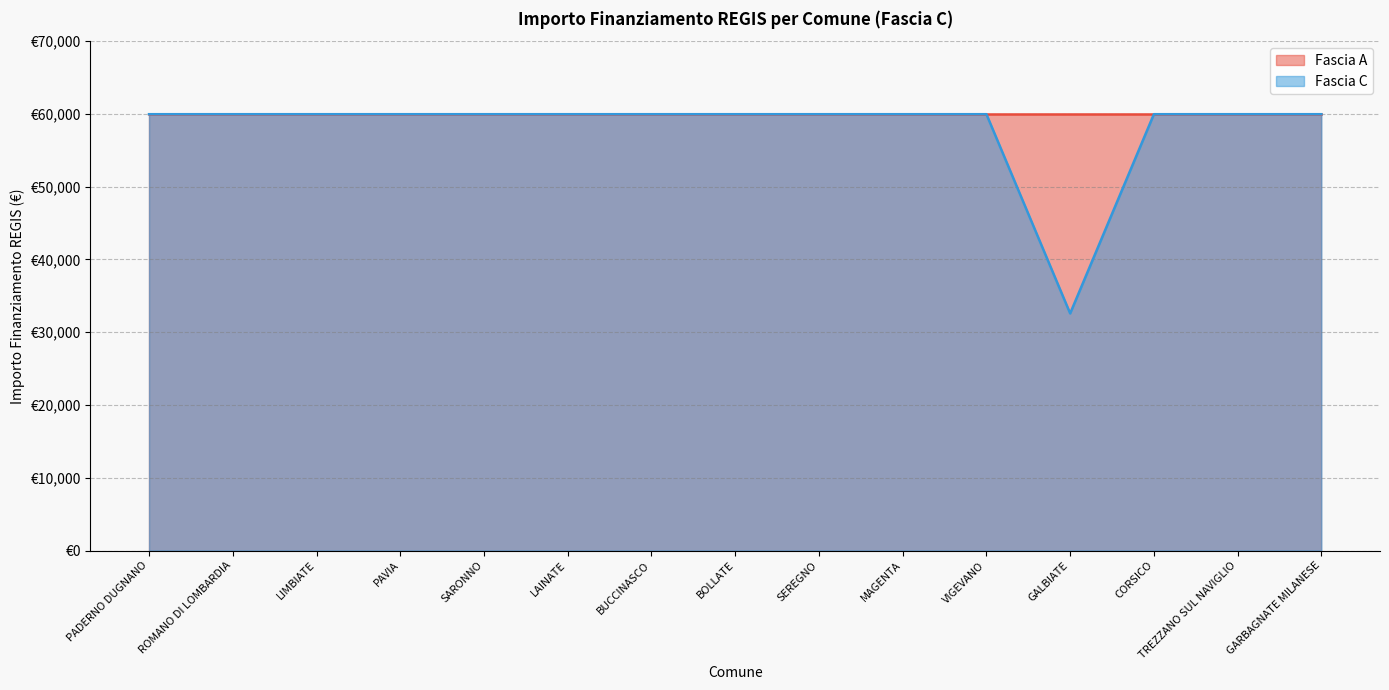

Which category has the highest value across all series?

PADERNO DUGNANO